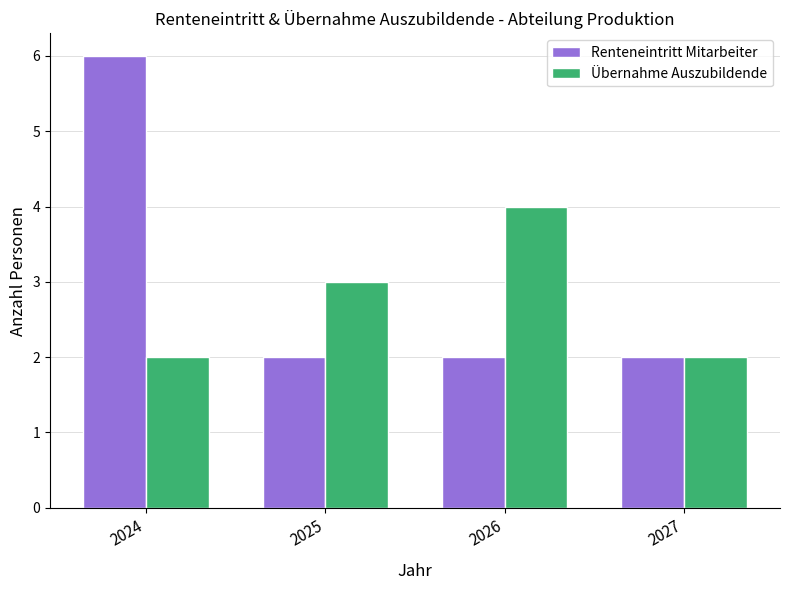

What is the sum of all Renteneintritt Mitarbeiter values?

12